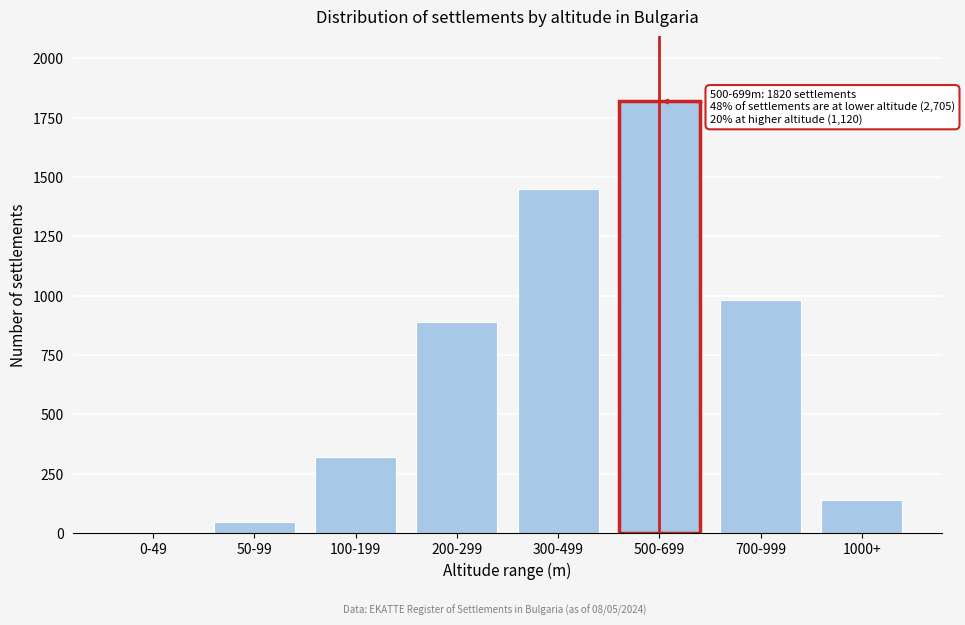

Reading left to right, what are all the values shown in this chart?

0-49=0	50-99=45	100-199=320	200-299=890	300-499=1450	500-699=1820	700-999=980	1000+=140